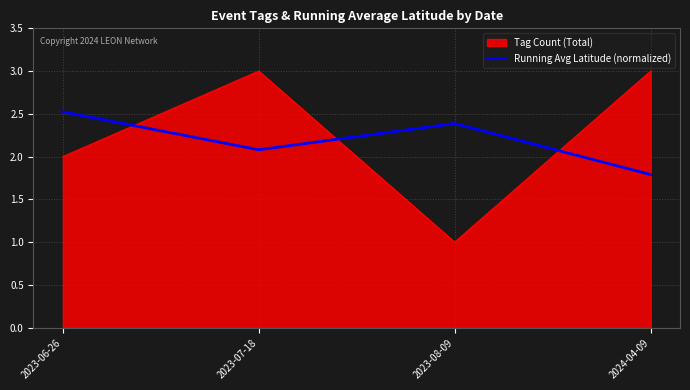

At 2023-08-09, list the series in order from smallest to largest.

Tag Count (Total), Running Avg Latitude (normalized)